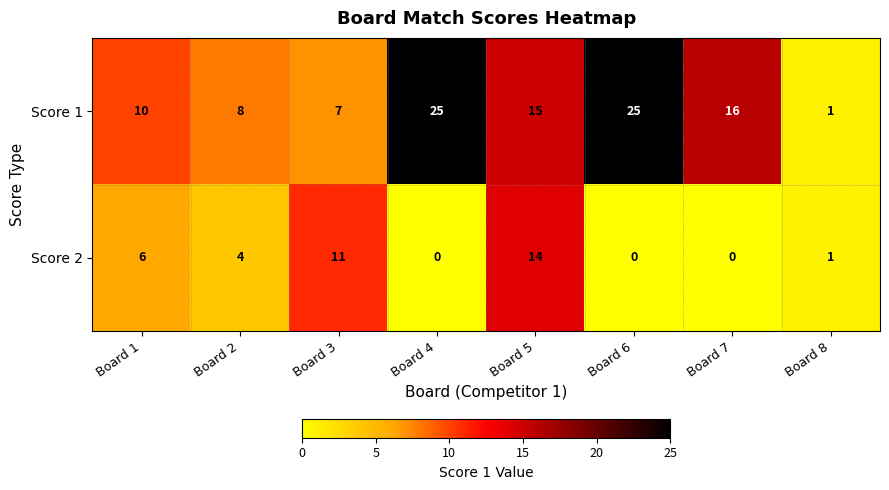

The Score 1 series shows 16 at Board 7. True or false?

True